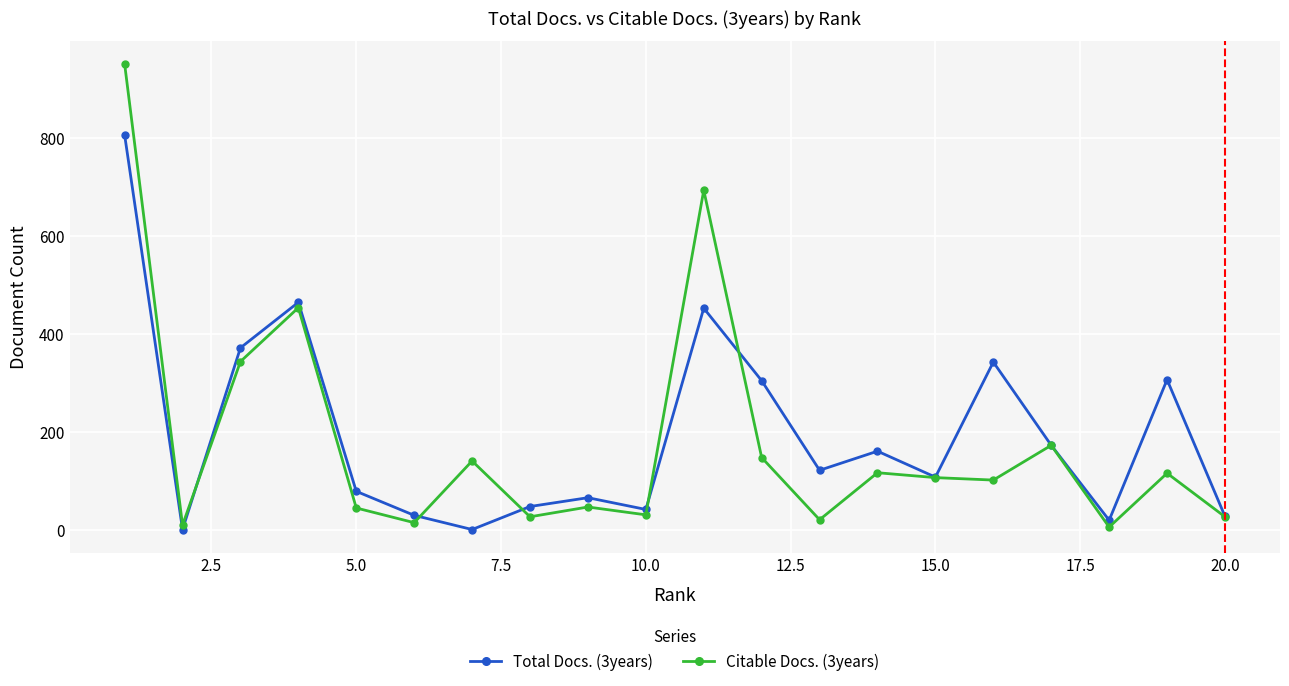

Rank the series by their maximum value, from lowest to highest.

Total Docs. (3years), Citable Docs. (3years)